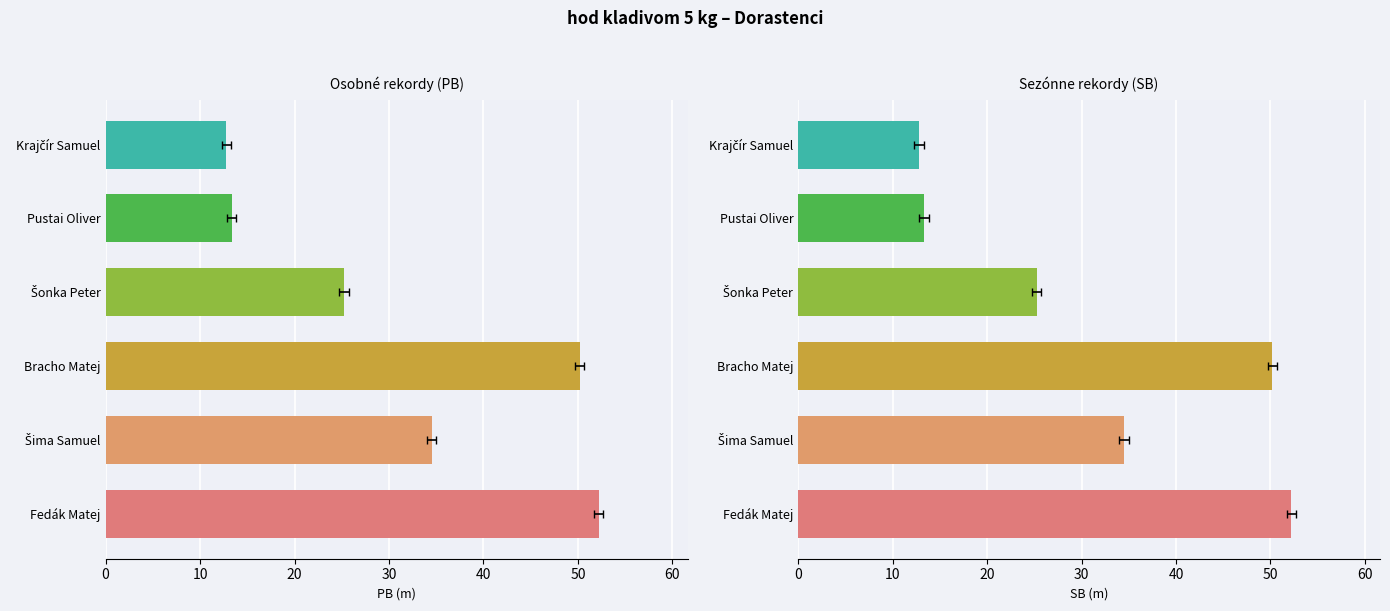

What is the lowest value of the PB series?

12.8